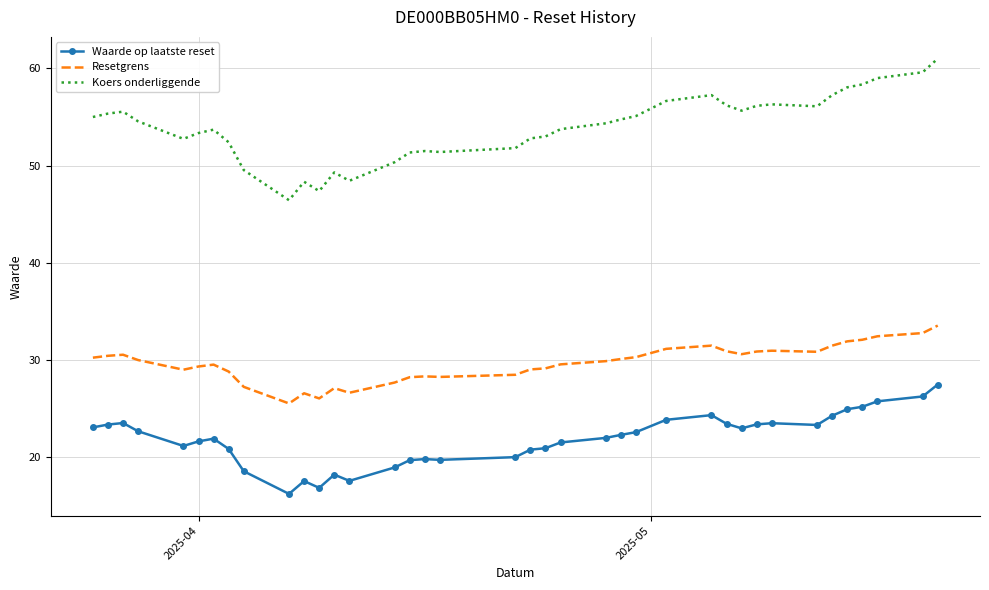

List the series in order of their overall mean, highest first.

Koers onderliggende, Resetgrens, Waarde op laatste reset